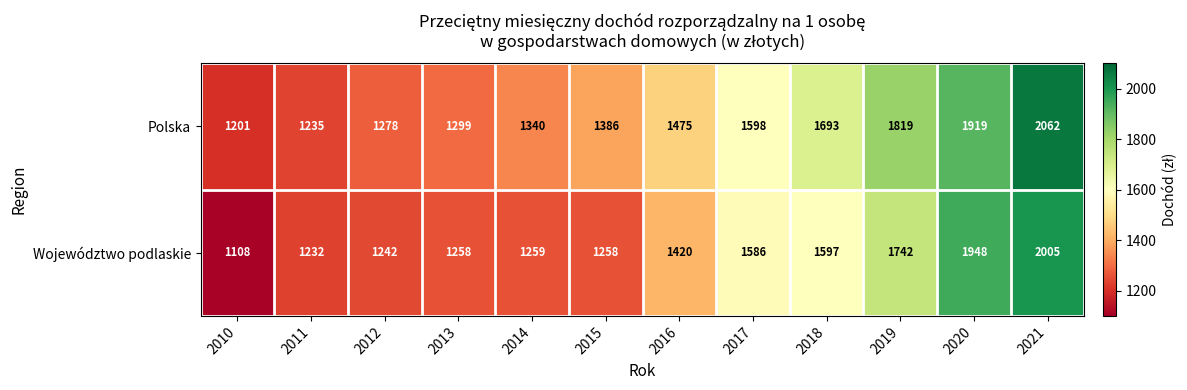

Which series has the widest spread of values?

Województwo podlaskie